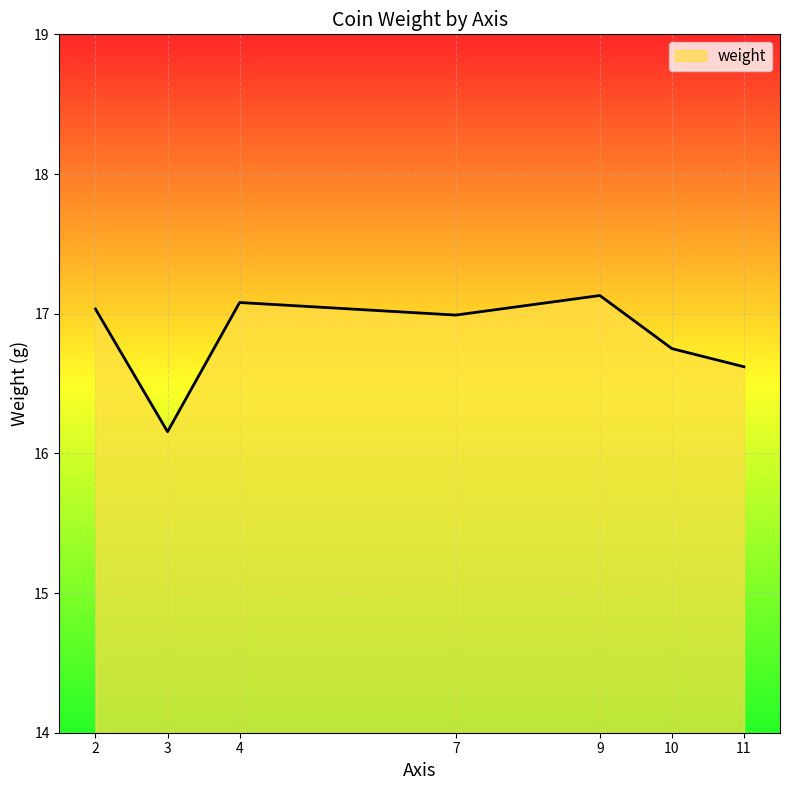

What is the difference between the maximum and minimum values?

1.0